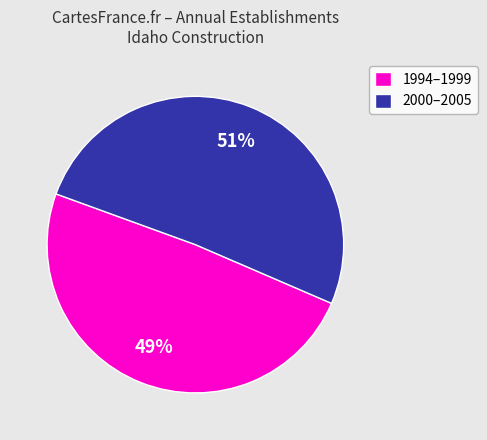

Is there any slice that represents more than half of the pie?

Yes